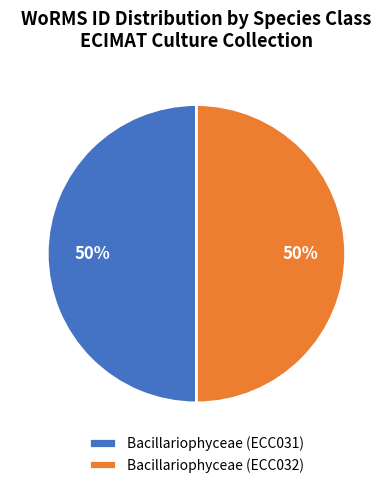

Do Bacillariophyceae (ECC032) and Bacillariophyceae (ECC031) together represent more than half of the pie?

Yes